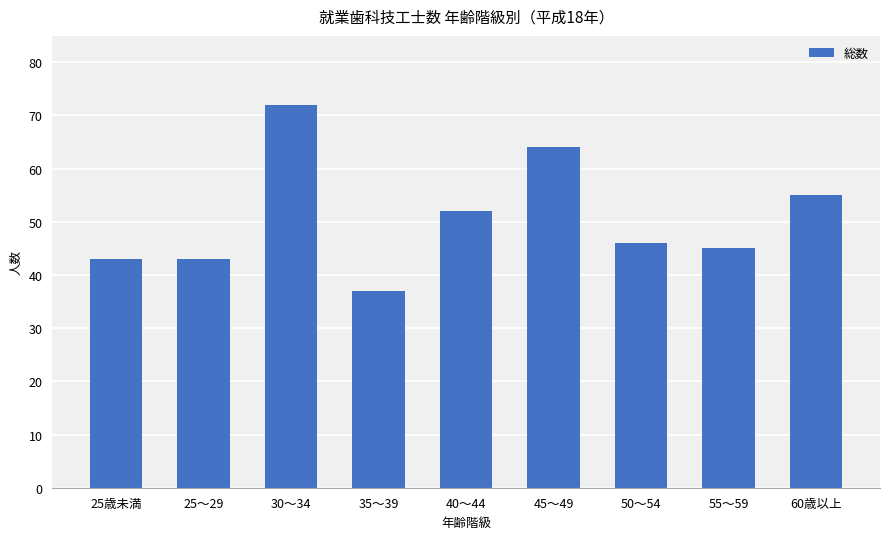

Approximately how many times larger is the value at 30～34 compared to 40～44?

1.4